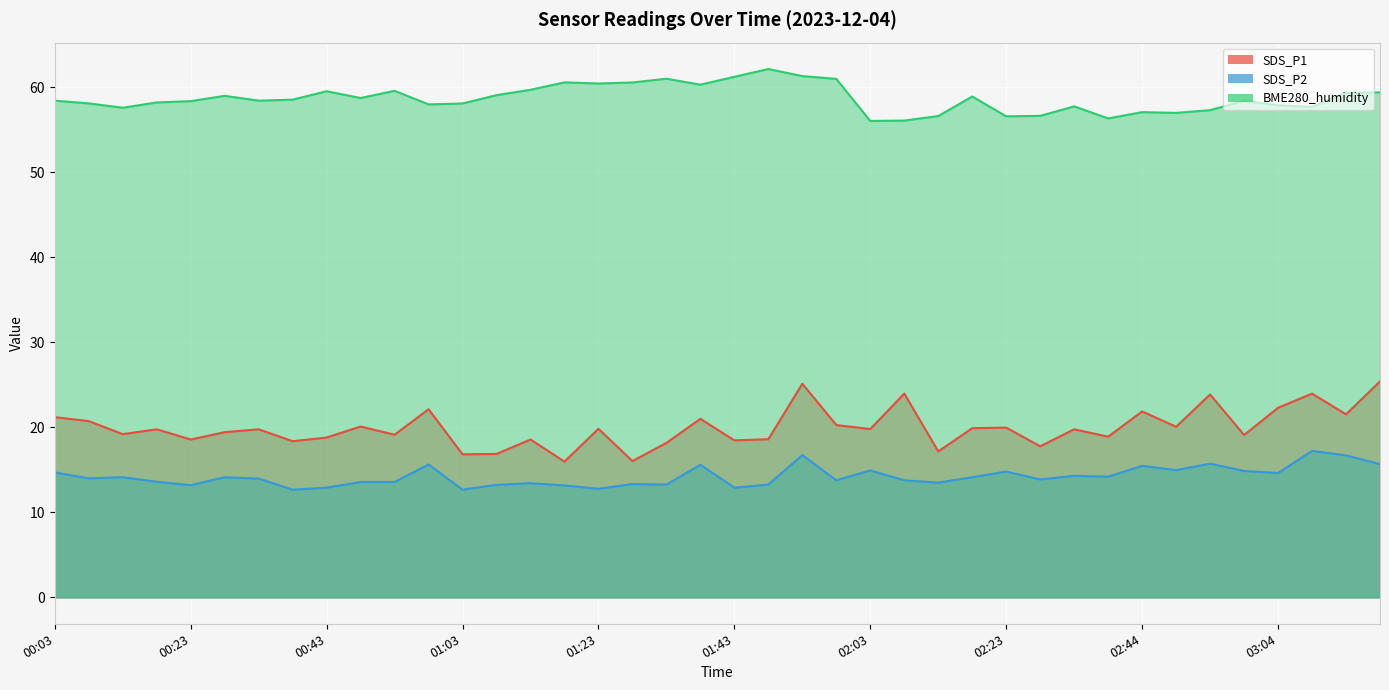

What is the difference between the second highest and second lowest values in the SDS_P1 series?

9.1